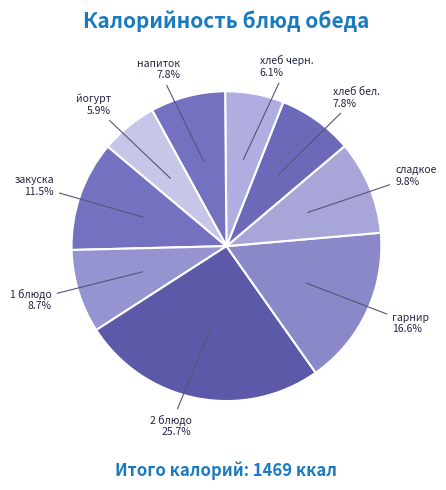

Is the sum of гарнир and 2 блюдо greater than half?

No